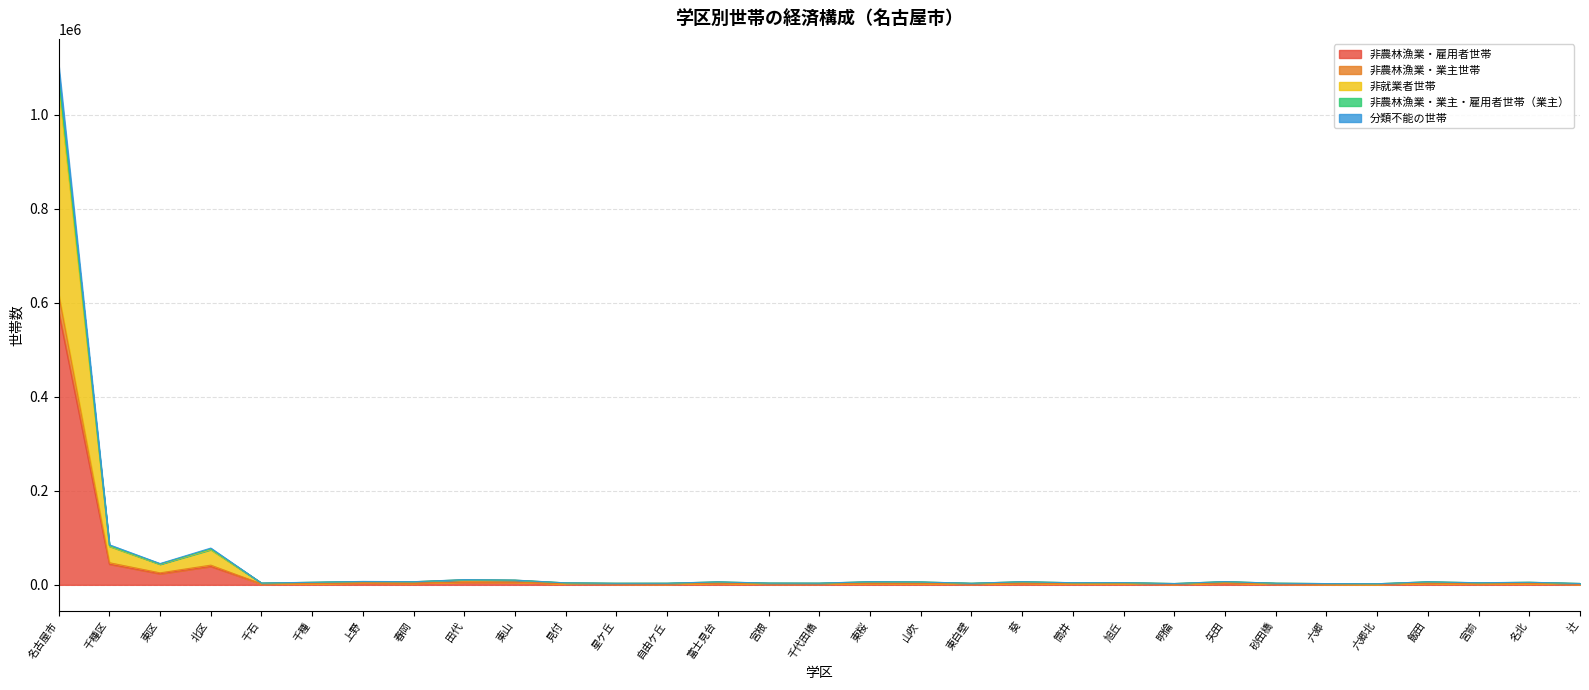

How many lines are shown in the chart?

5